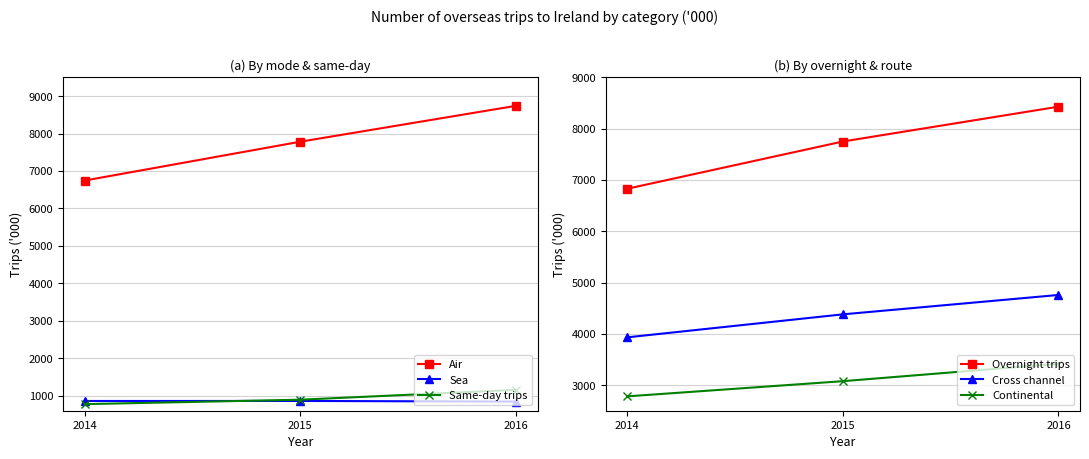

What are all the series names shown in the legend?

Air, Sea, Same-day trips, Overnight trips, Cross channel, Continental